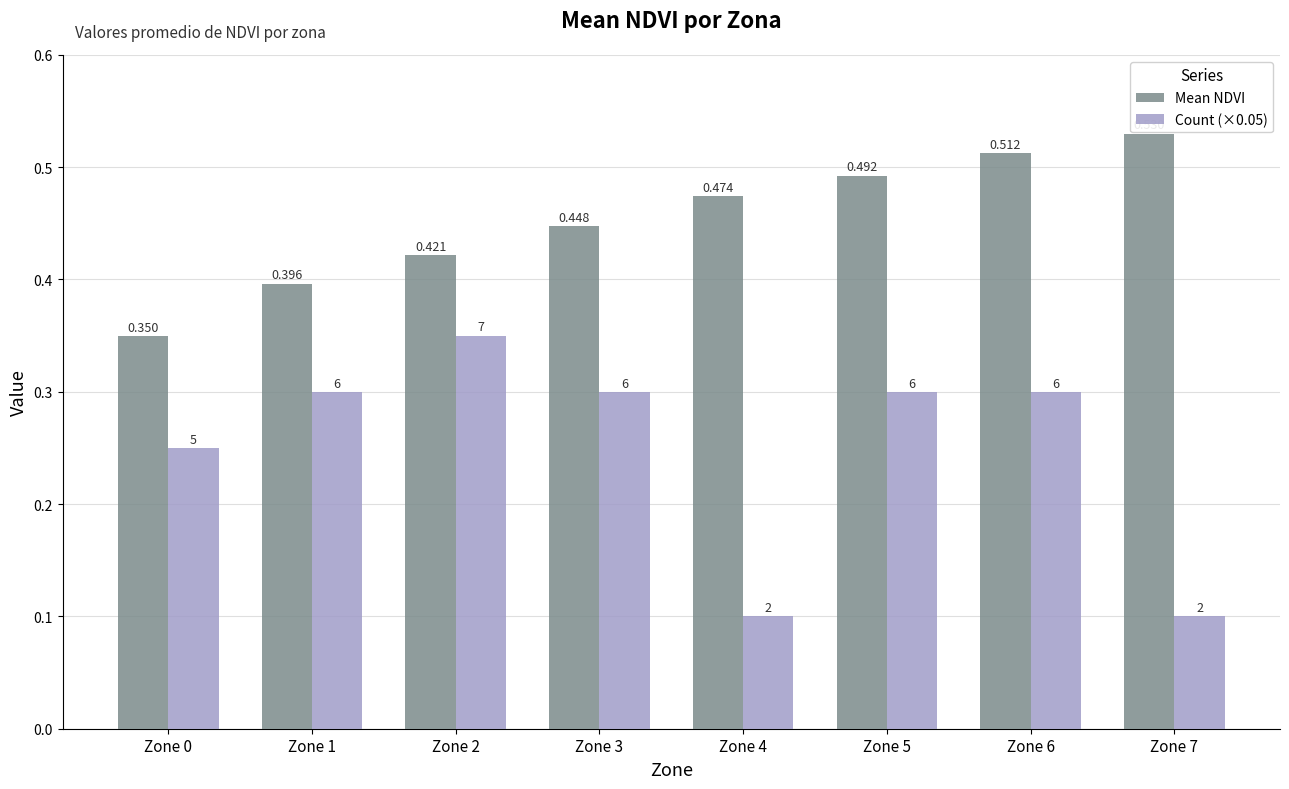

Which series changed the most between Zone 3 and Zone 6?

Mean NDVI